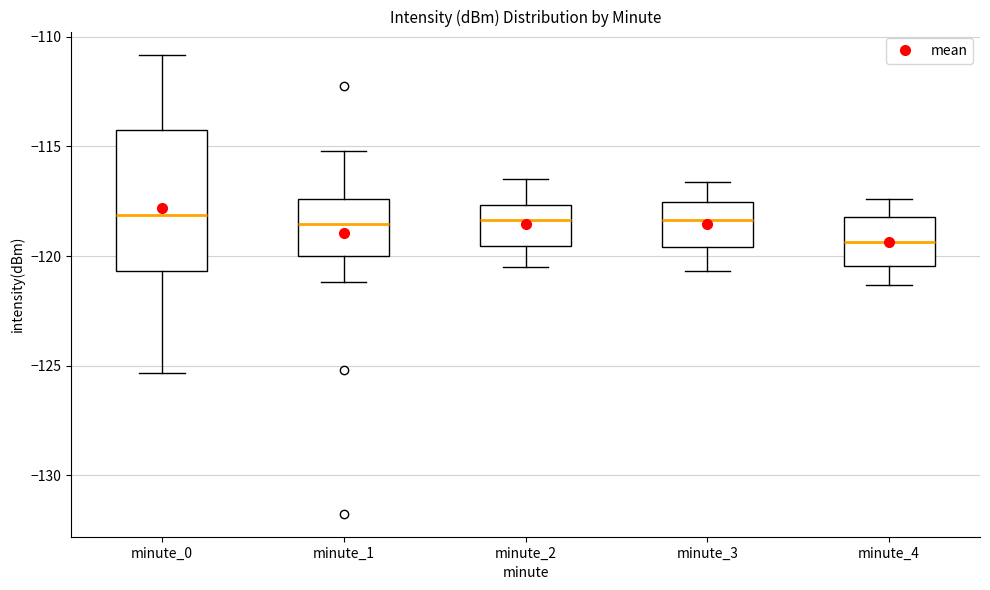

Reading left to right, read every box against the y-axis: the position of its median line, the range the box covers, and the ends of its whiskers. The values are not printed on the chart, so give them approximately, as read against the axis.

minute_0: median -118.0, box -120.5 to -114.0, whiskers -125.5 to -111.0
minute_1: median -118.5, box -120.0 to -117.5, whiskers -121.0 to -115.0
minute_2: median -118.5, box -119.5 to -117.5, whiskers -120.5 to -116.5
minute_3: median -118.5, box -119.5 to -117.5, whiskers -120.5 to -116.5
minute_4: median -119.5, box -120.5 to -118.0, whiskers -121.5 to -117.5